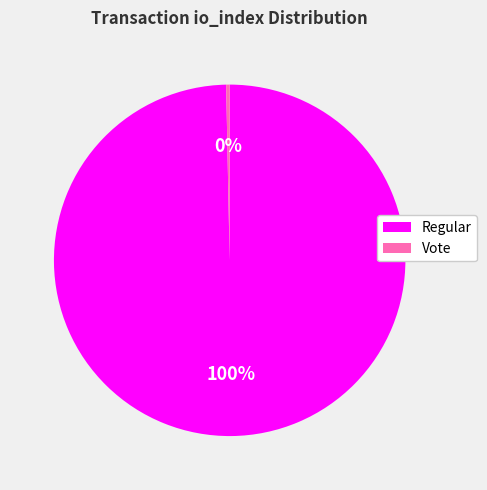

To the nearest percent, what is the combined percentage of Vote and Regular?

100%